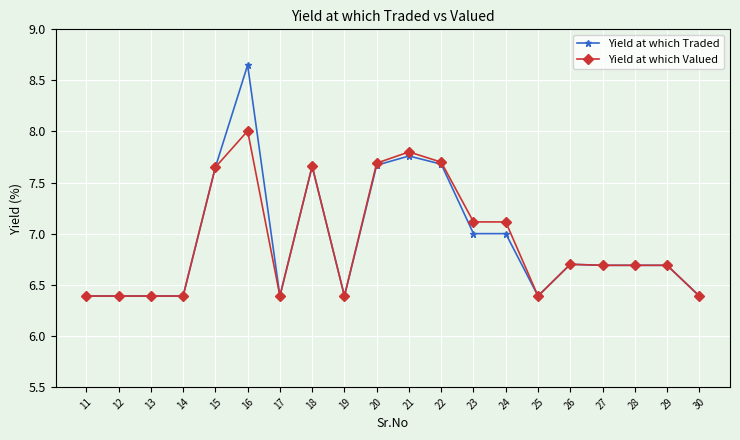

What is the minimum value shown in the chart?

6.4